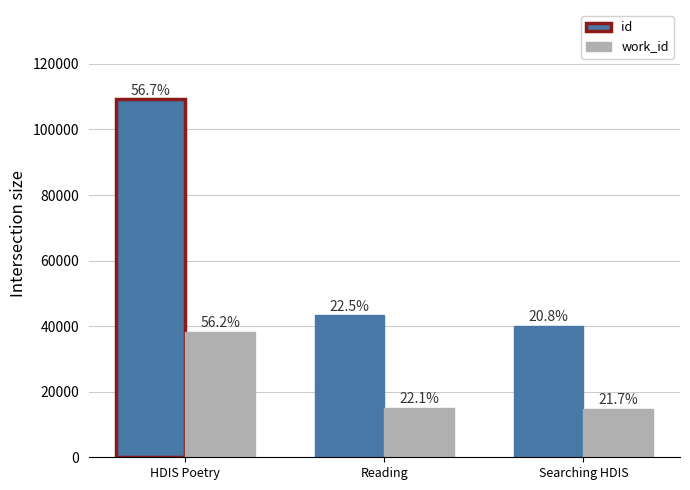

How many groups of bars are there?

3